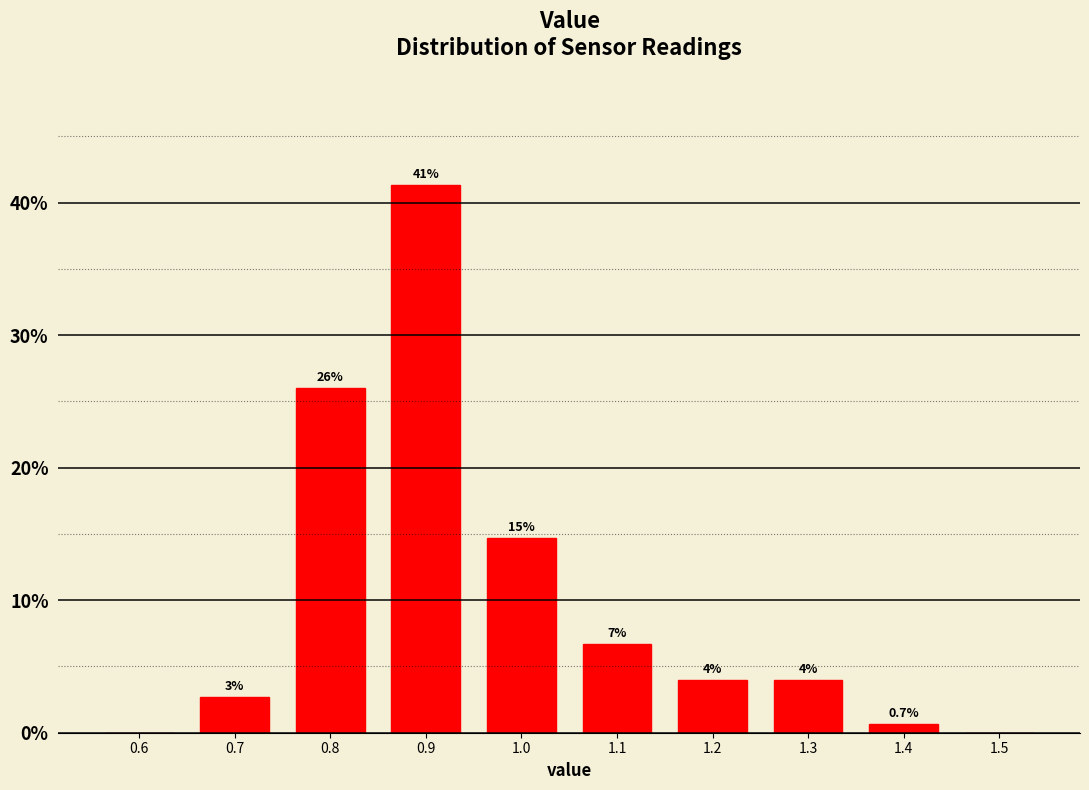

Which range on the x-axis has the tallest bar?

0.85 to 0.95